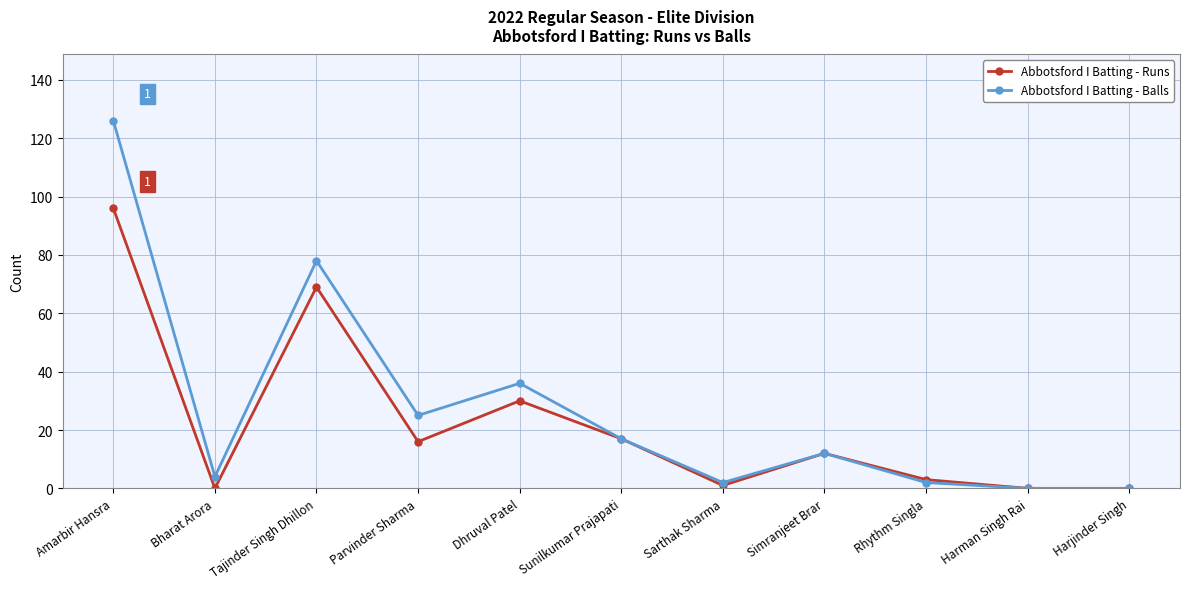

Is the value of Abbotsford I Batting - Runs at Harjinder Singh greater than the value of Abbotsford I Batting - Balls at Sarthak Sharma?

No